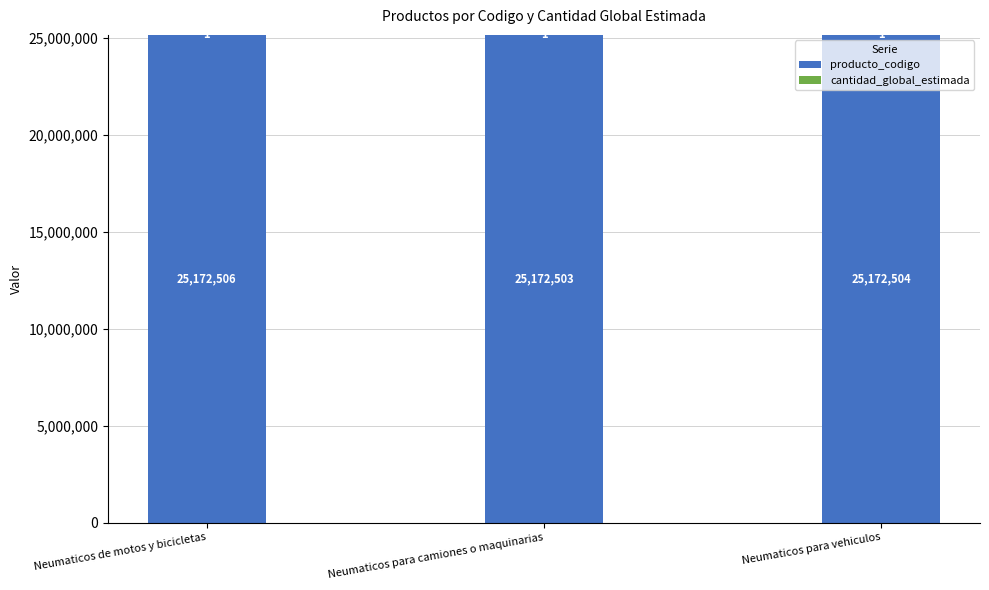

Does the chart contain stacked bars?

Yes